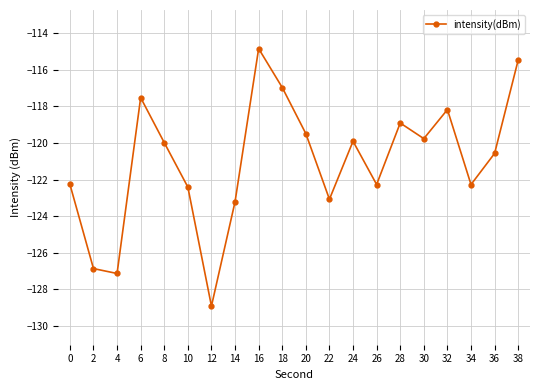

Between 22 and 24, which is larger?

24